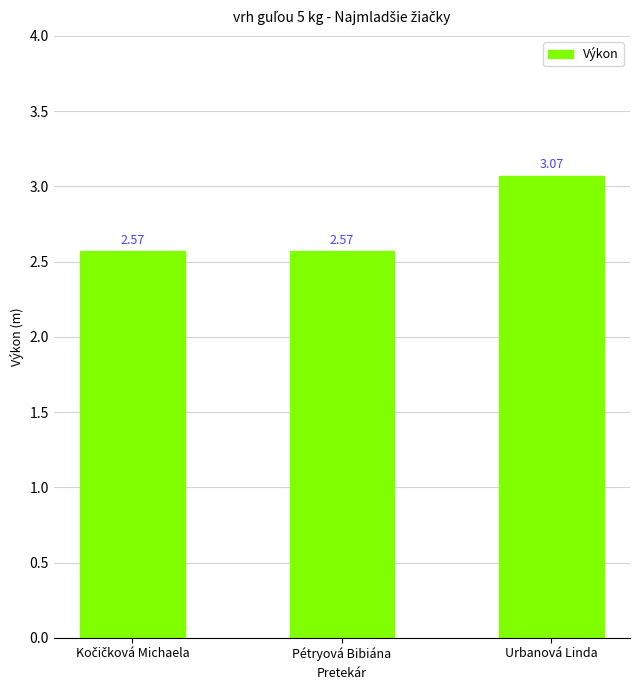

What is the sum of all values?

8.2